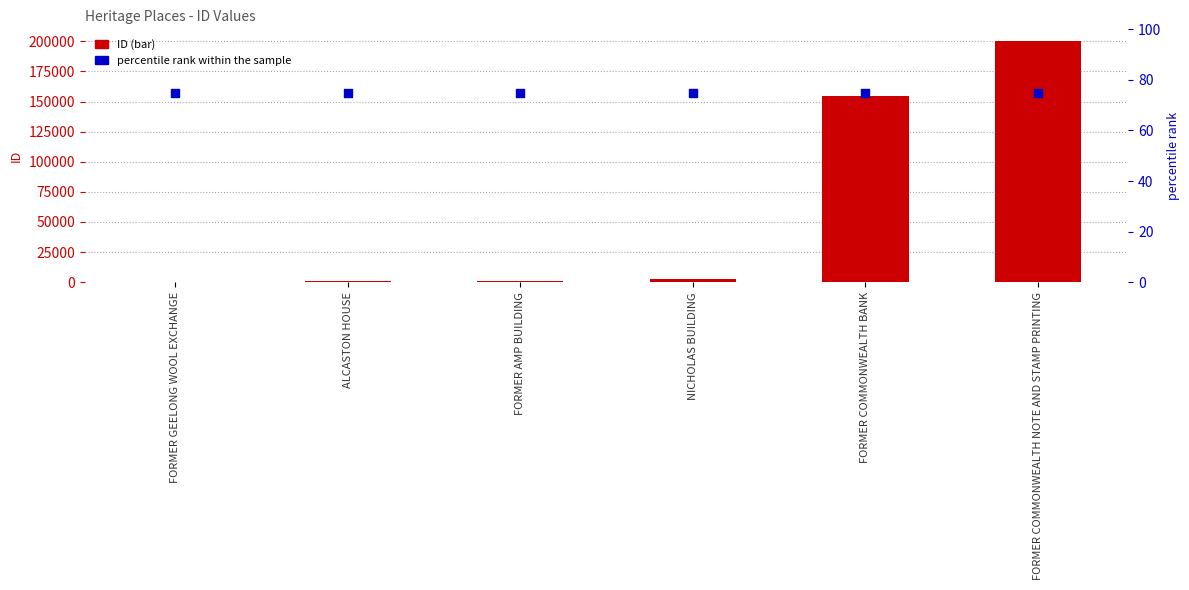

What is the total value across all series at FORMER COMMONWEALTH BANK?

155049